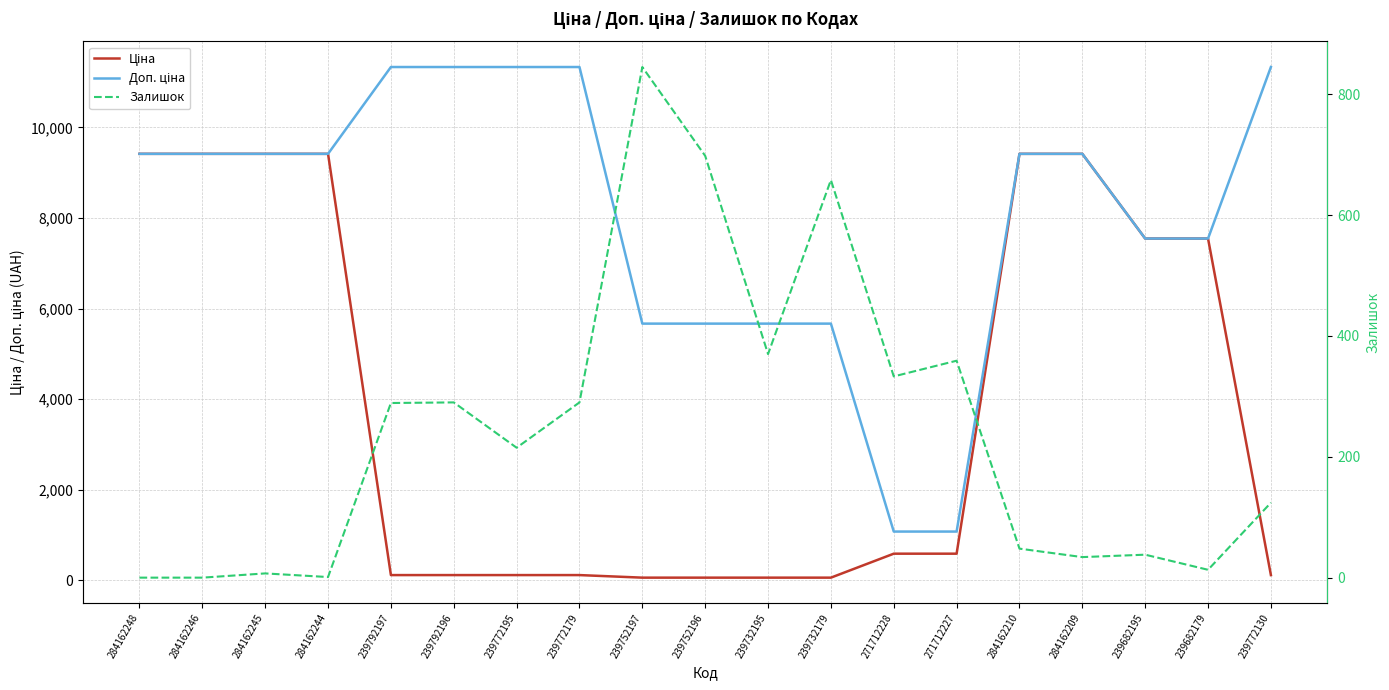

The Ціна series shows 113.3 at 239772179. True or false?

True